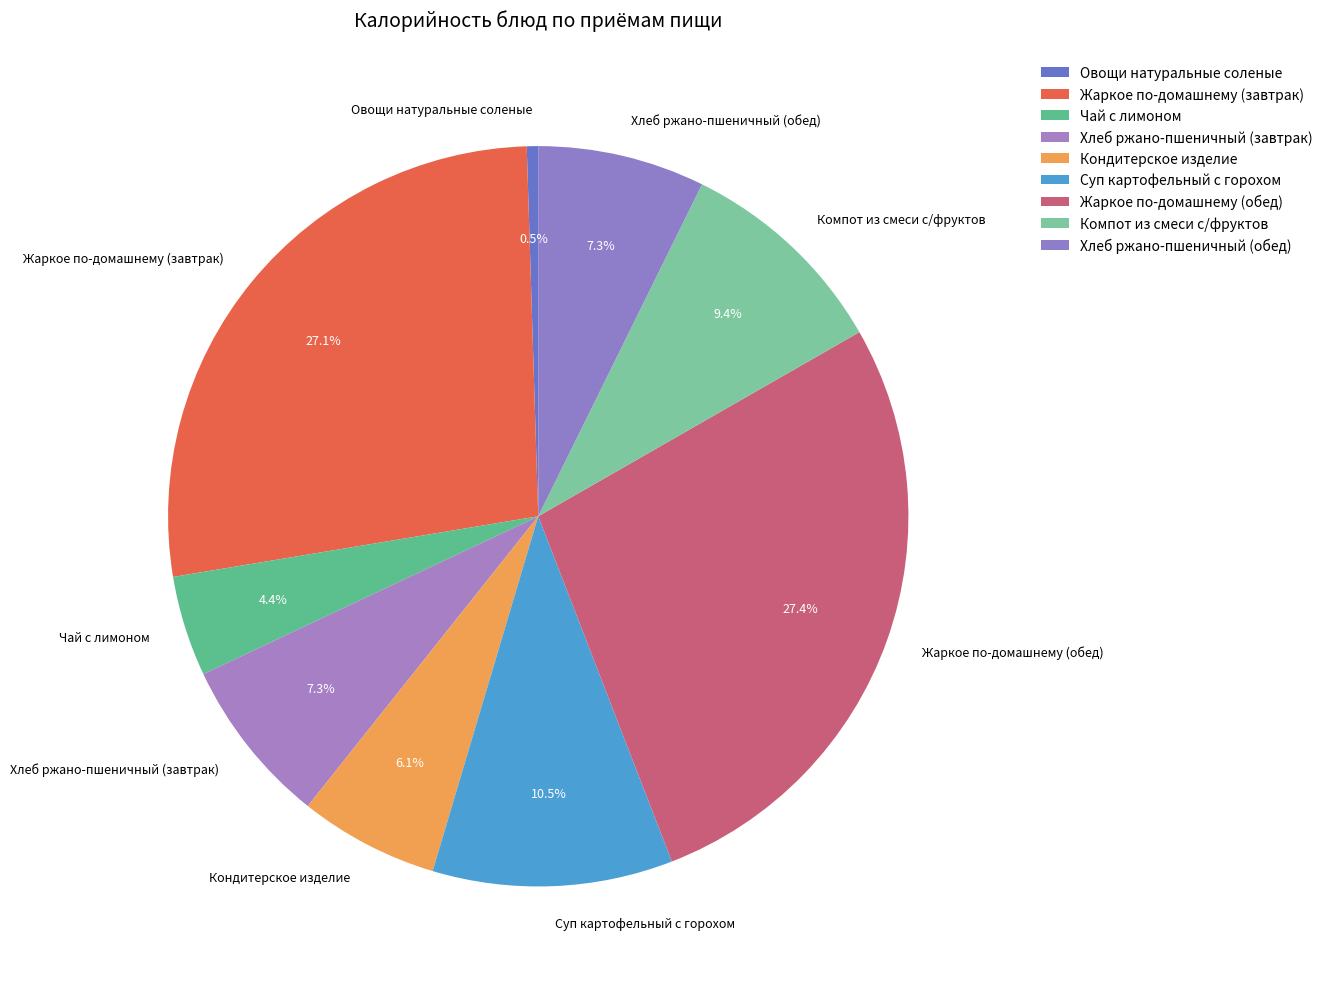

To the nearest percent, what percentage of the pie is Кондитерское изделие?

6%